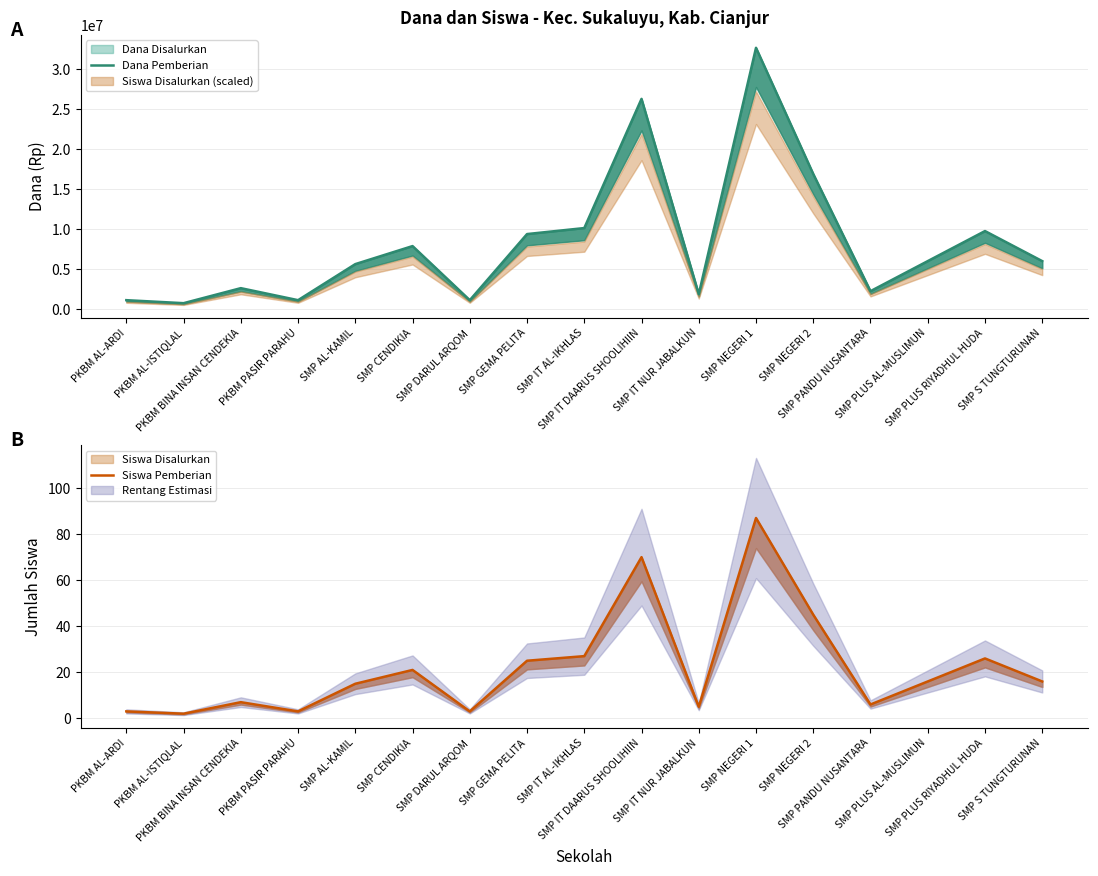

Is this an area chart (filled region under the line)?

No